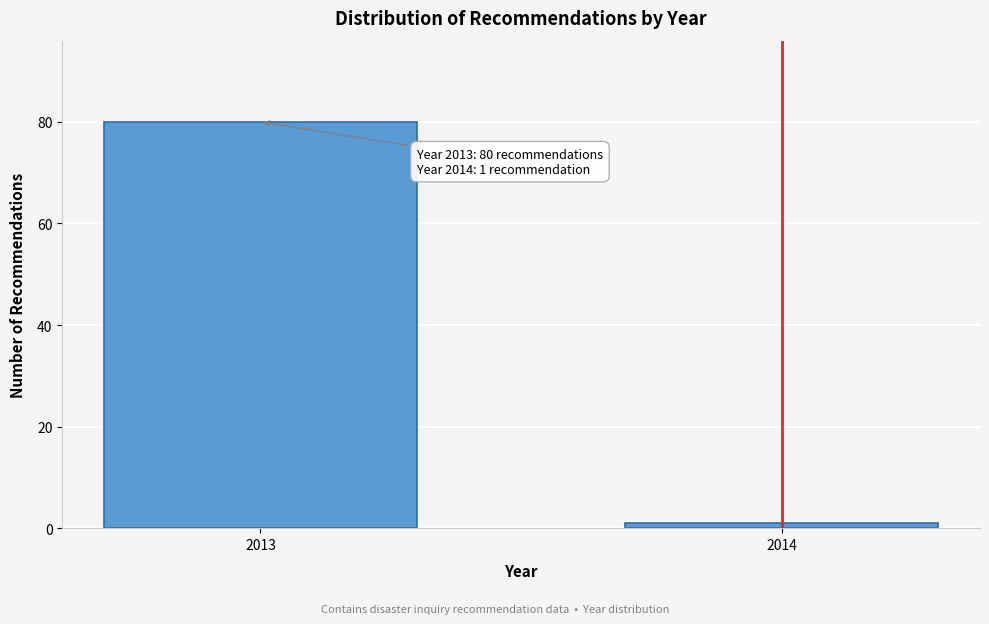

Reading right to left, what are all the values shown in this chart?

2014=1	2013=80